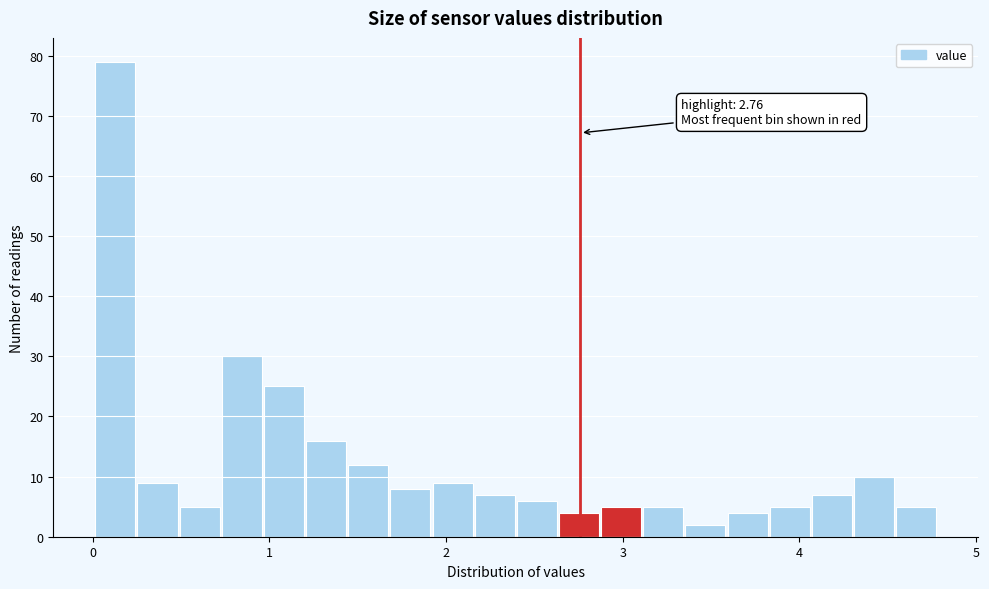

Around what value on the x-axis is the tallest bar? Give the approximate position of its centre, as read against the axis.

0.1